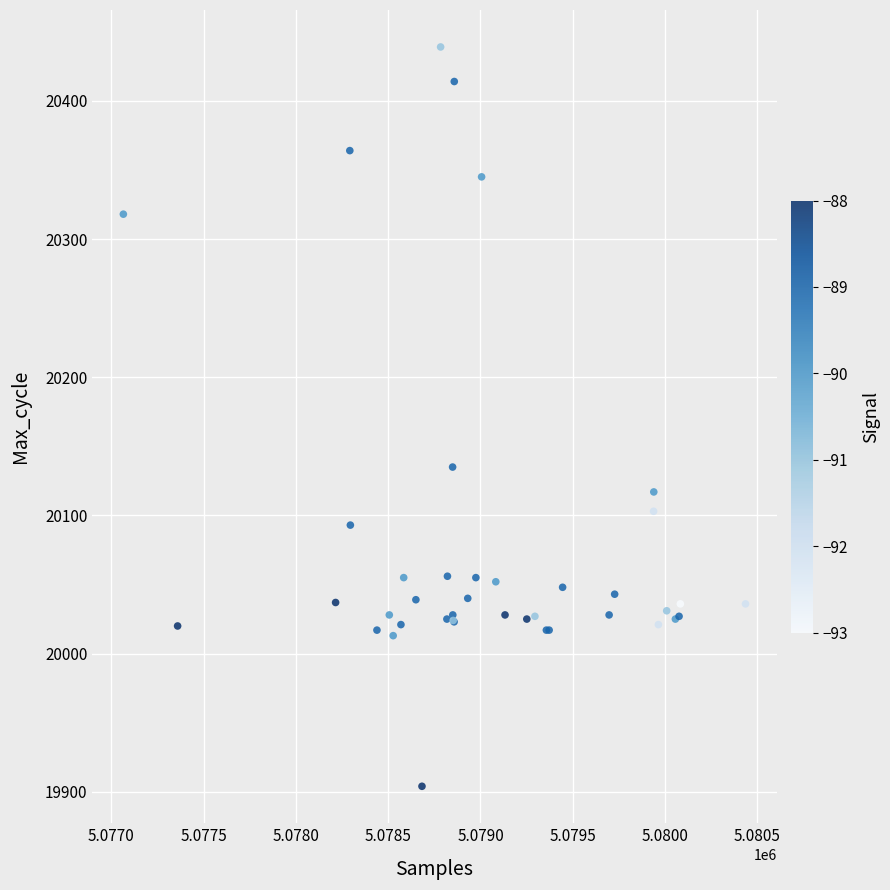

What Y value in the scatter plot is closest to 20171?

20135